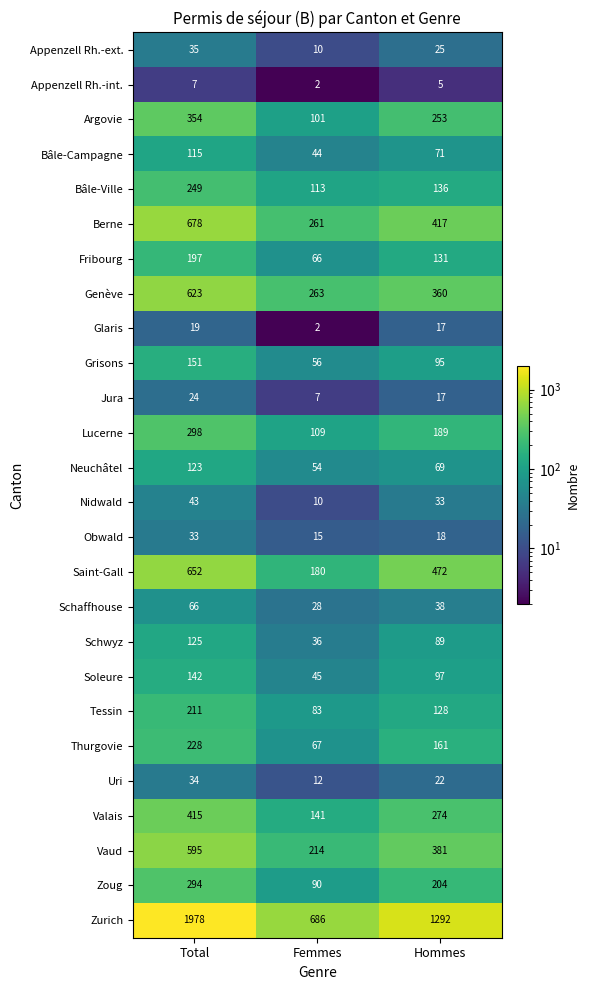

What is the average value of the Glaris series?

13